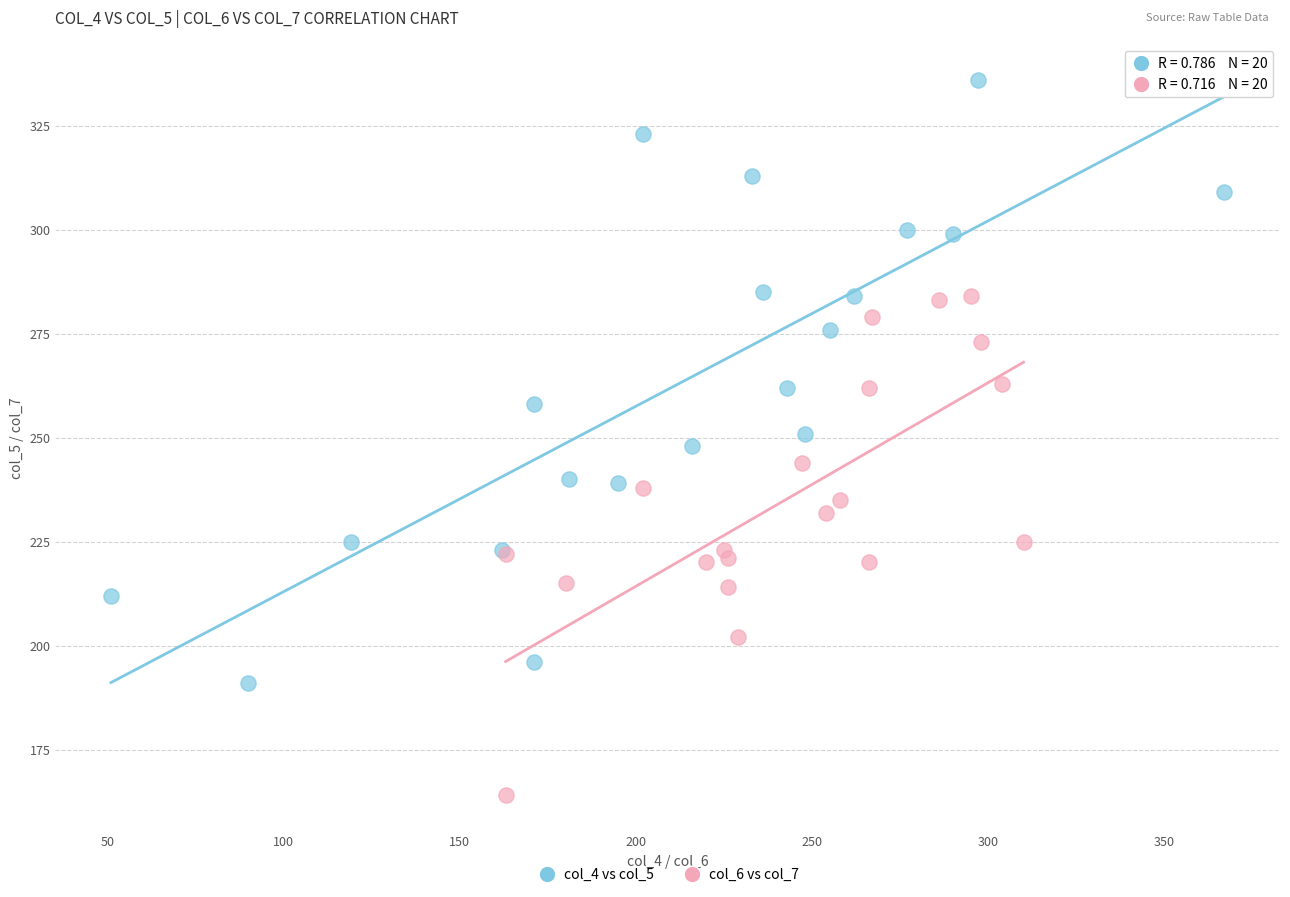

Which series has the largest Y range (max minus min)?

col_4 vs col_5